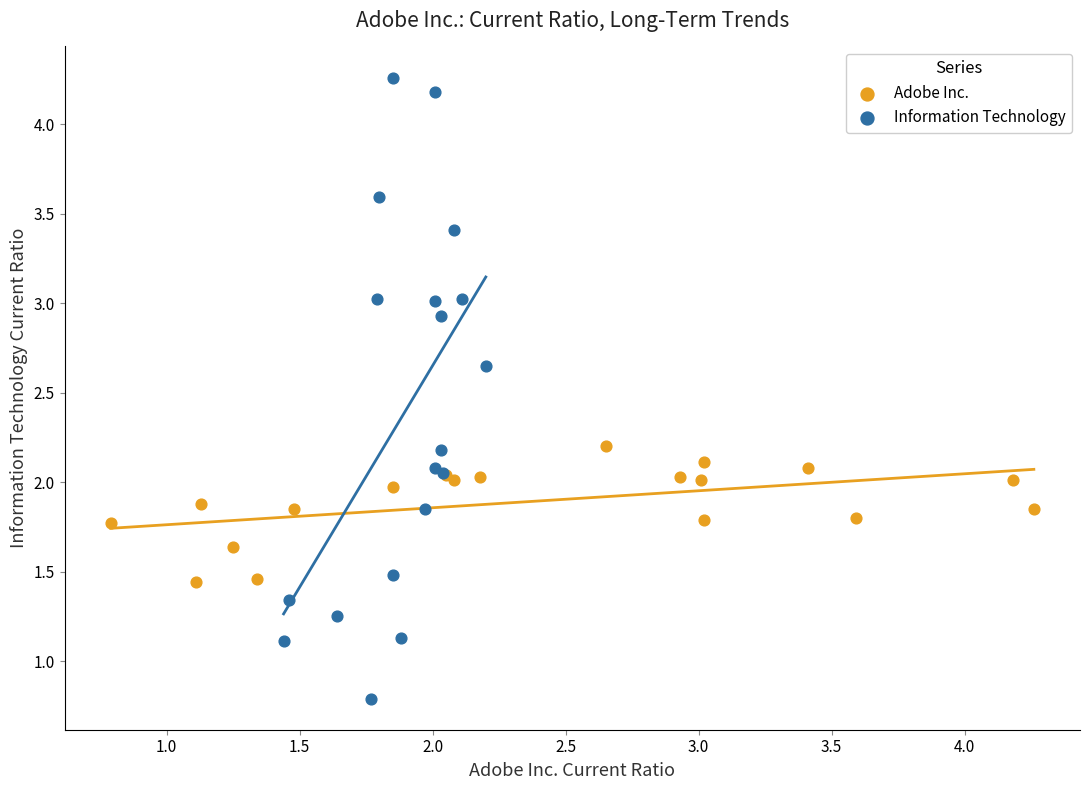

Which series contains the highest Y value?

Information Technology